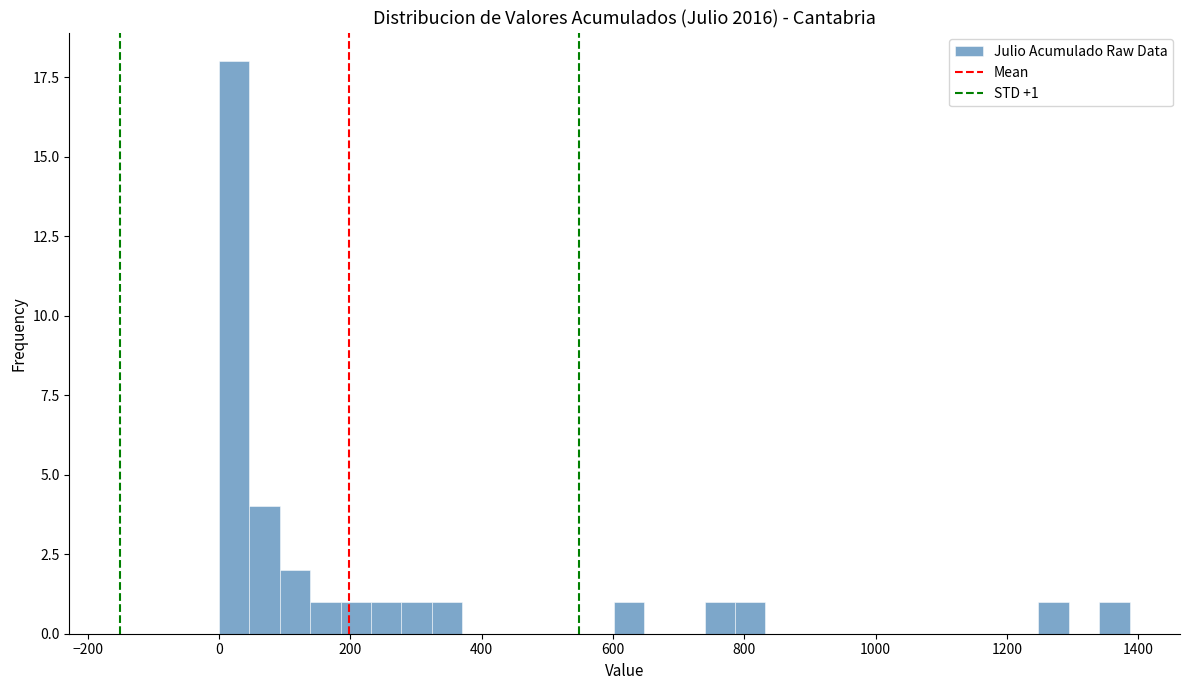

Around what value on the x-axis is the tallest bar? Give the approximate position of its centre, as read against the axis.

20